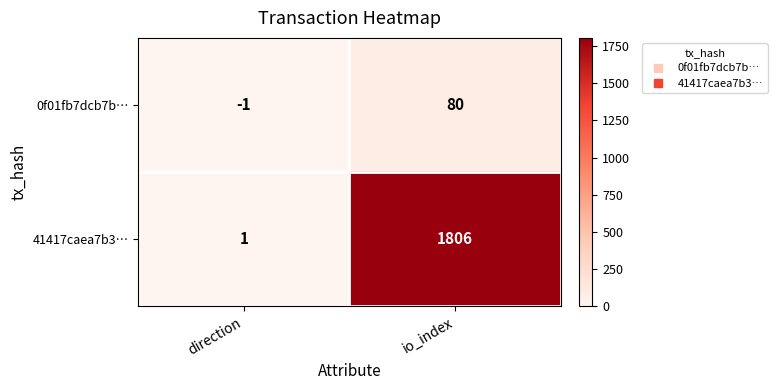

Where is 0f01fb7dcb7b… nearest to the value 39?

direction